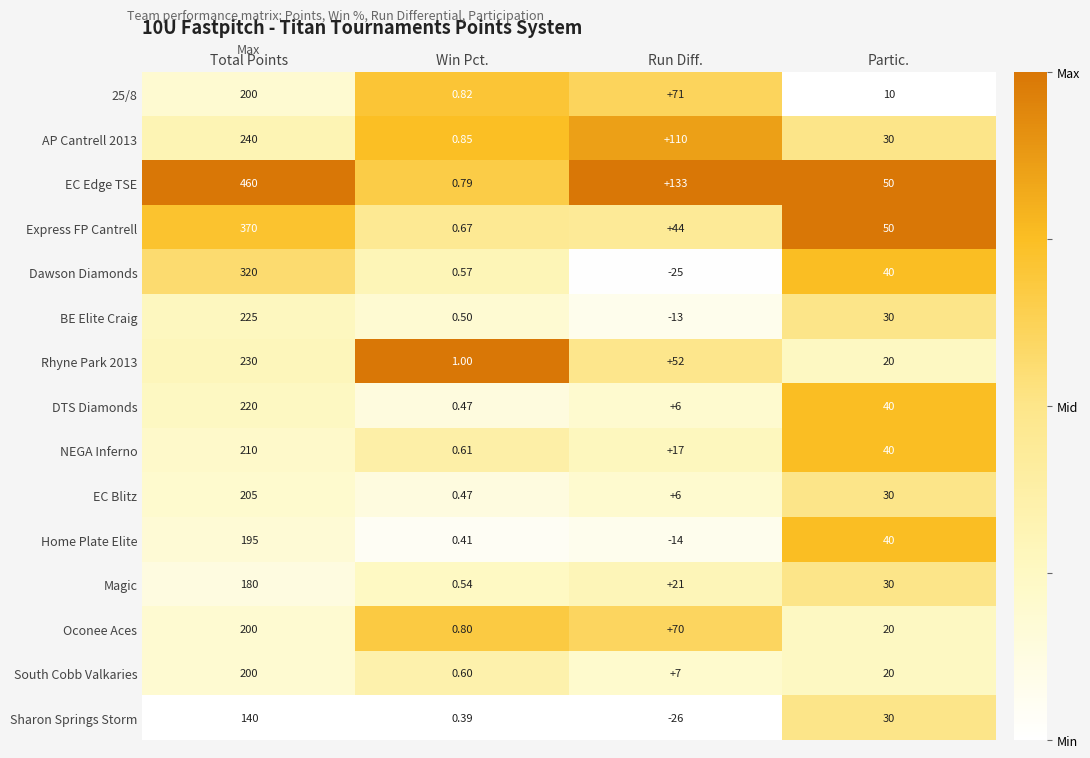

List the labels in order of Express FP Cantrell value, largest first.

Total Points, Partic., Run Diff., Win Pct.